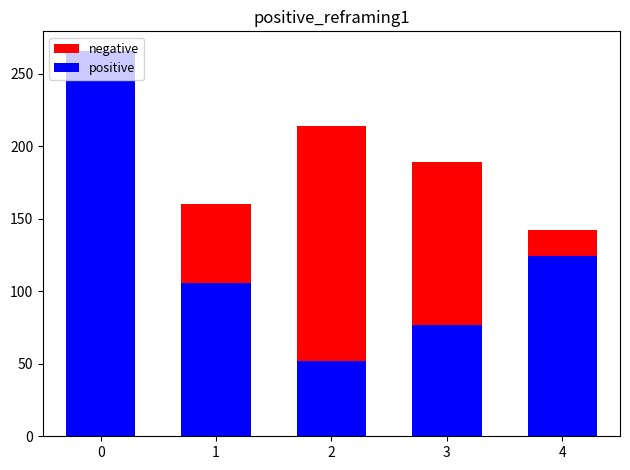

What is the difference between the highest and lowest values at 2?

162